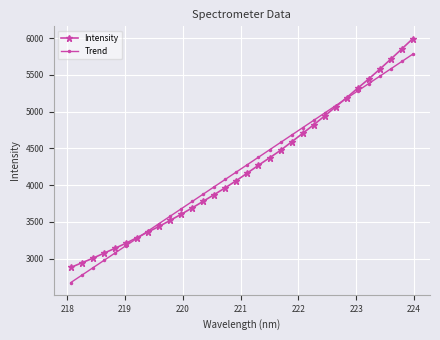

Which series has the widest spread of values?

Intensity